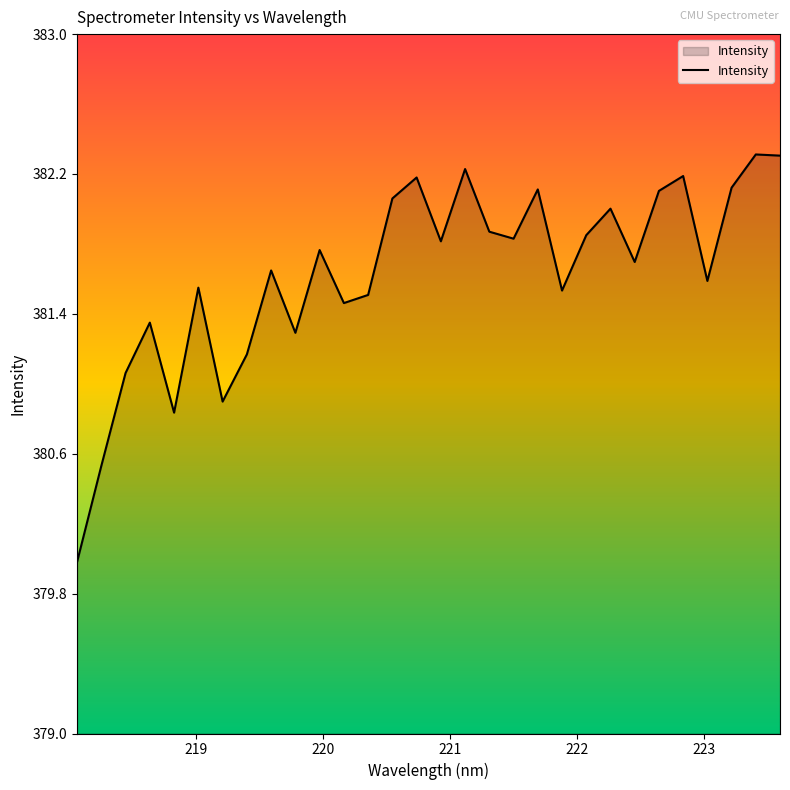

What is the greatest value displayed?

382.3